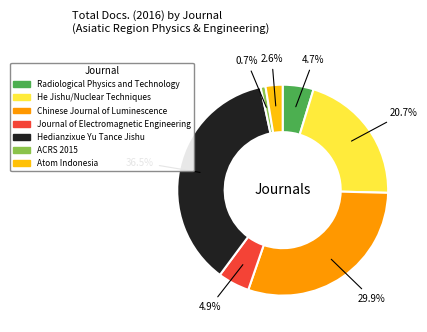

To the nearest percent, what is the difference between the He Jishu/Nuclear Techniques and ACRS 2015 slice percentages?

20%